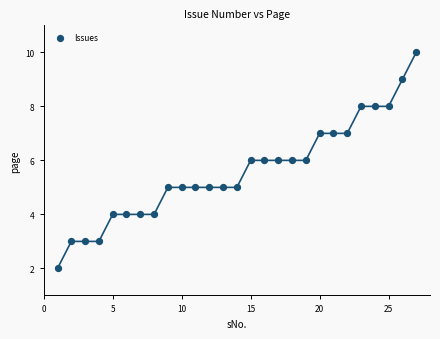

What is the range of Y values (max minus min)?

8